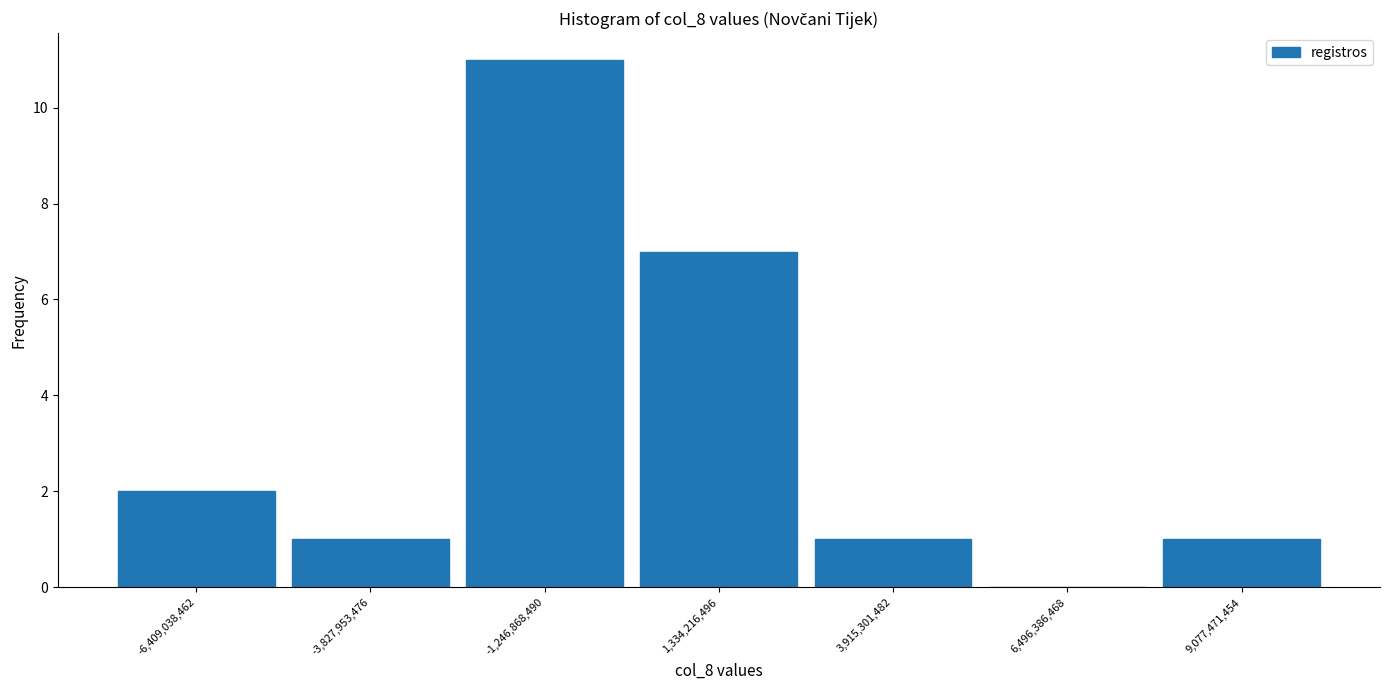

Reading left to right, transcribe this chart: for each bar, give the range it covers on the x-axis and its height. Neither the bar edges nor the heights are printed on the chart, so give them approximately, as read against the axes.

-7500000000 to -5000000000: 2
-5000000000 to -2500000000: 1
-2500000000 to 0: 11
0 to 2500000000: 7
2500000000 to 5000000000: 1
5000000000 to 8000000000: 0
8000000000 to 10500000000: 1